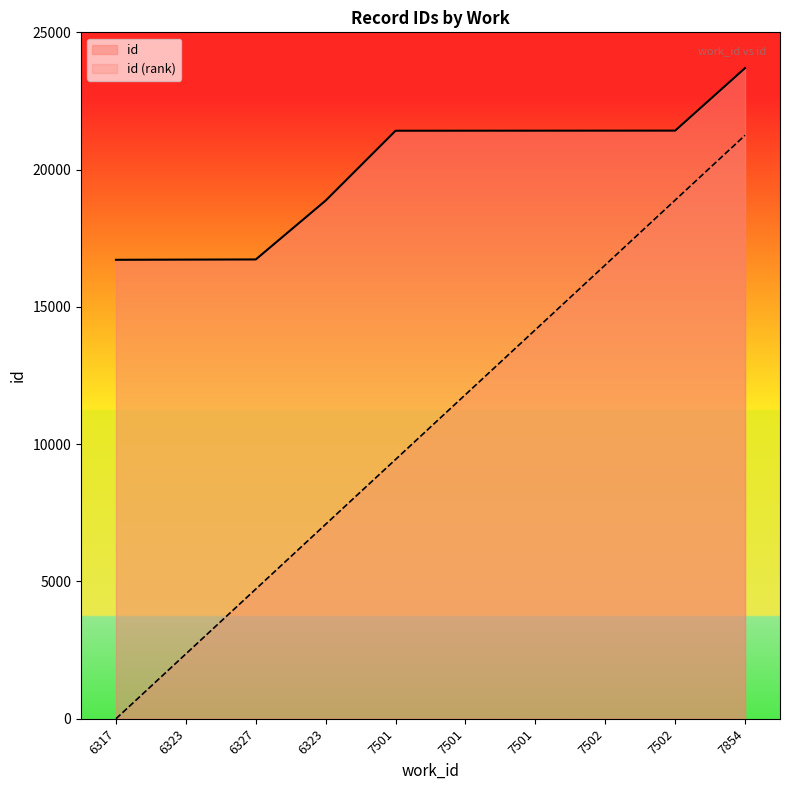

What is the average value?

19983